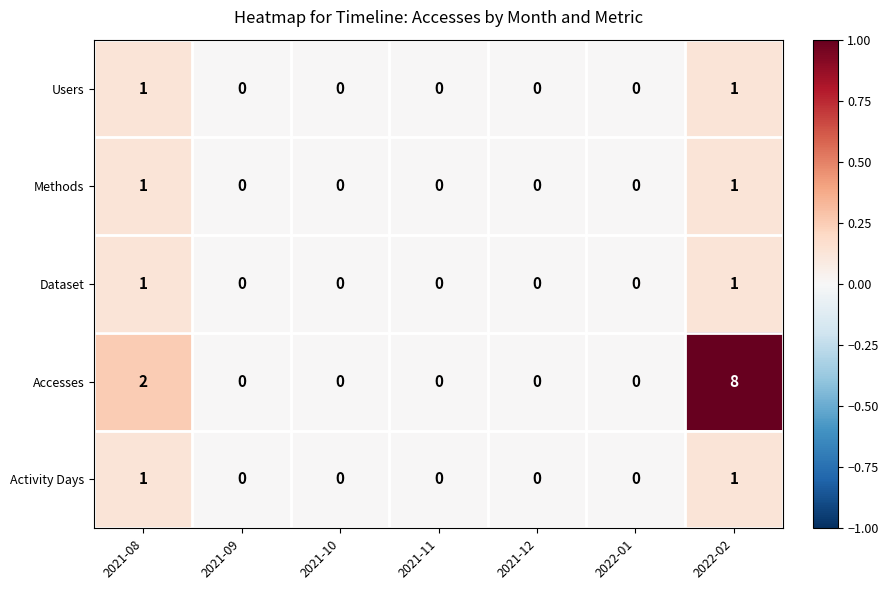

Is the value of Methods at 2022-02 greater than the value of Activity Days at 2022-01?

Yes